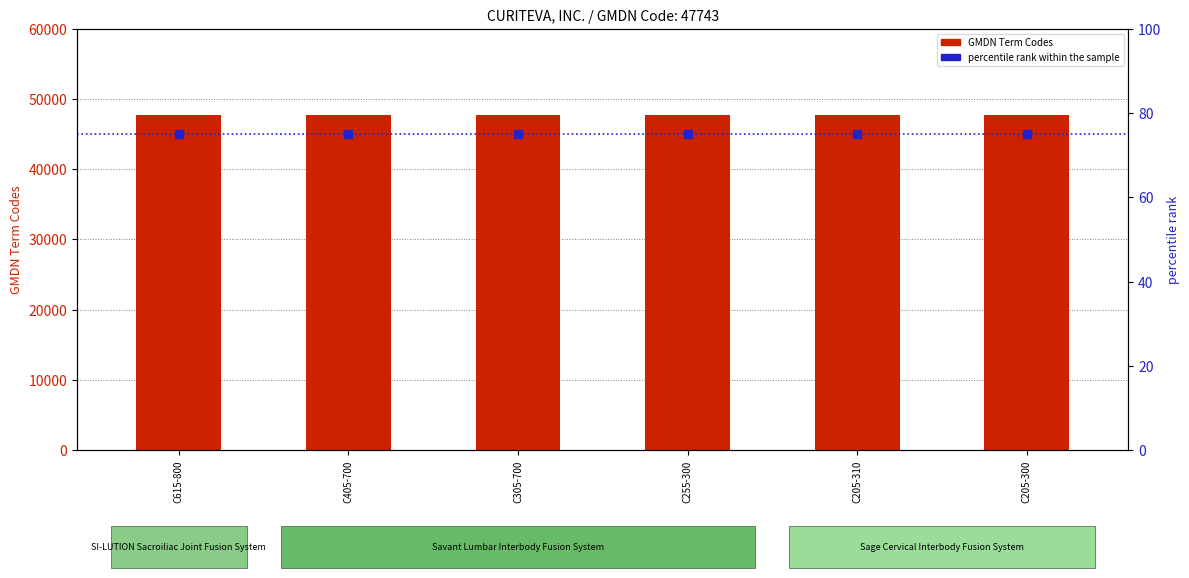

Which series has the largest total across all categories?

GMDN Term Codes